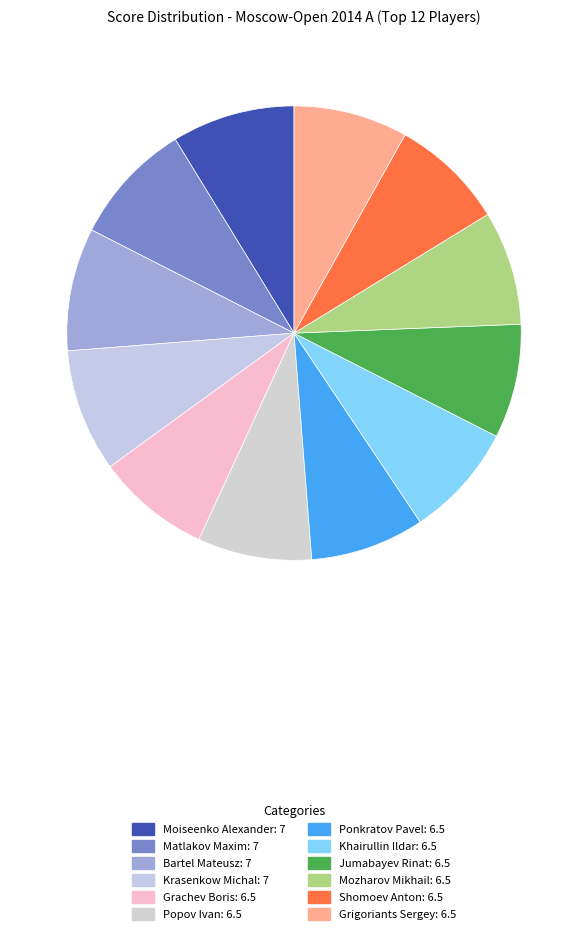

How many slices are in this pie chart?

12